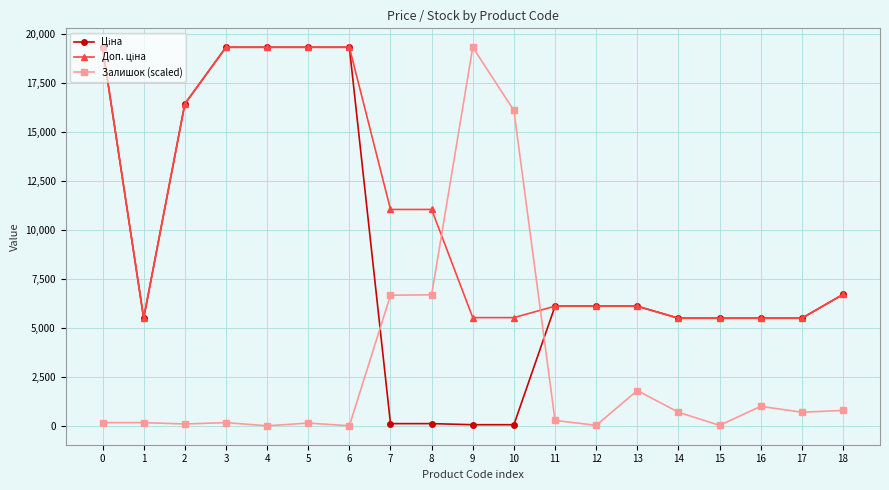

What is the maximum value shown in the chart?

19343.1